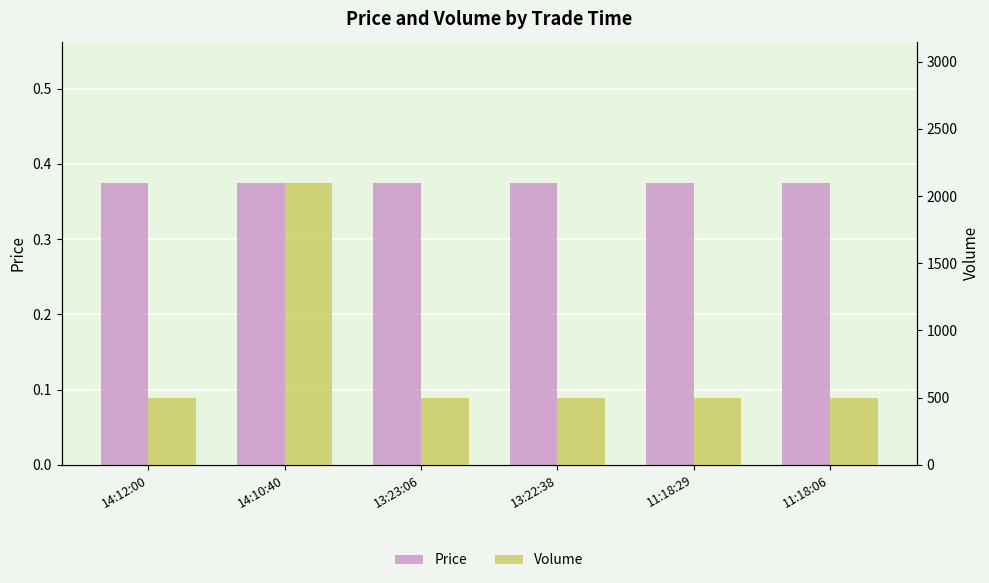

How many distinct data groups are displayed?

2